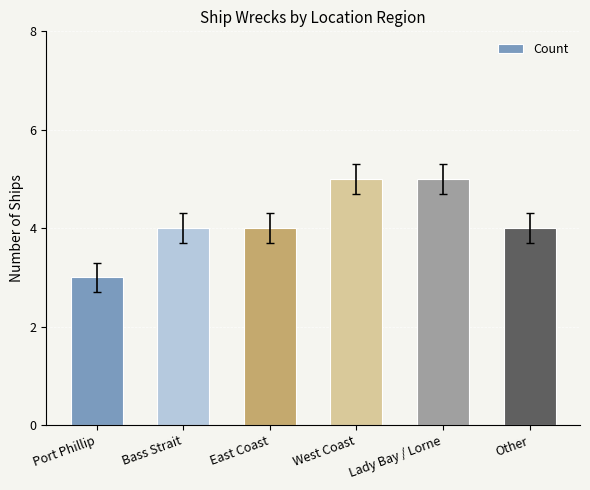

What is the change in value from East Coast to West Coast?

+1